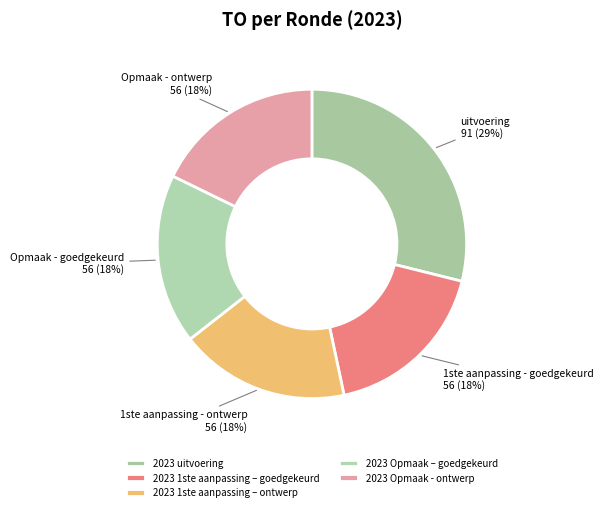

Count the number of slices in the pie.

5